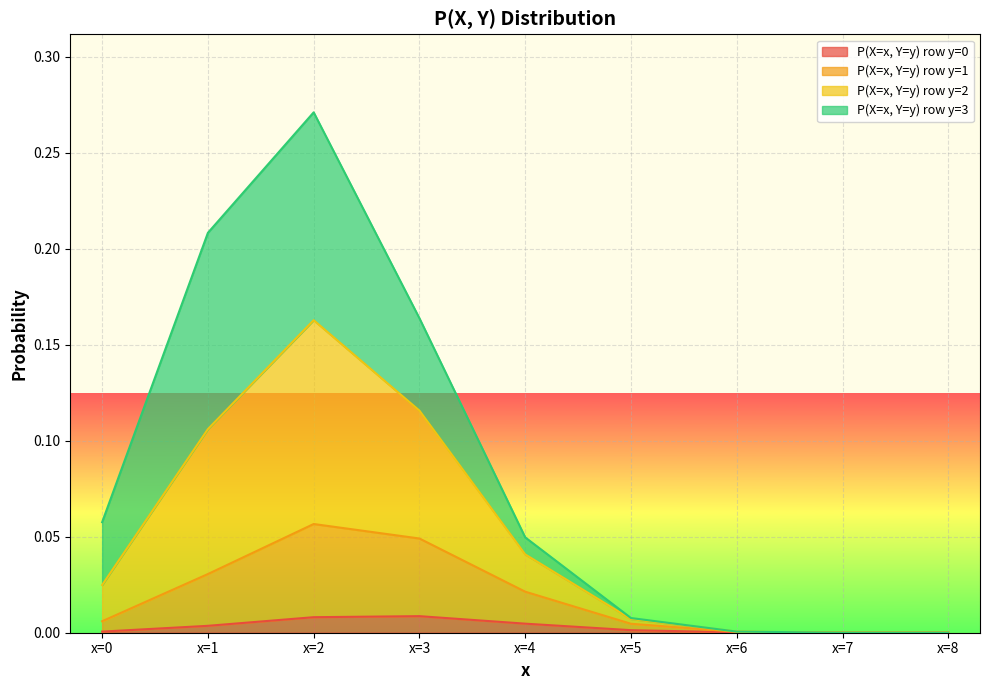

At which label does P(X=x, Y=y) row y=0 reach its minimum?

x=8